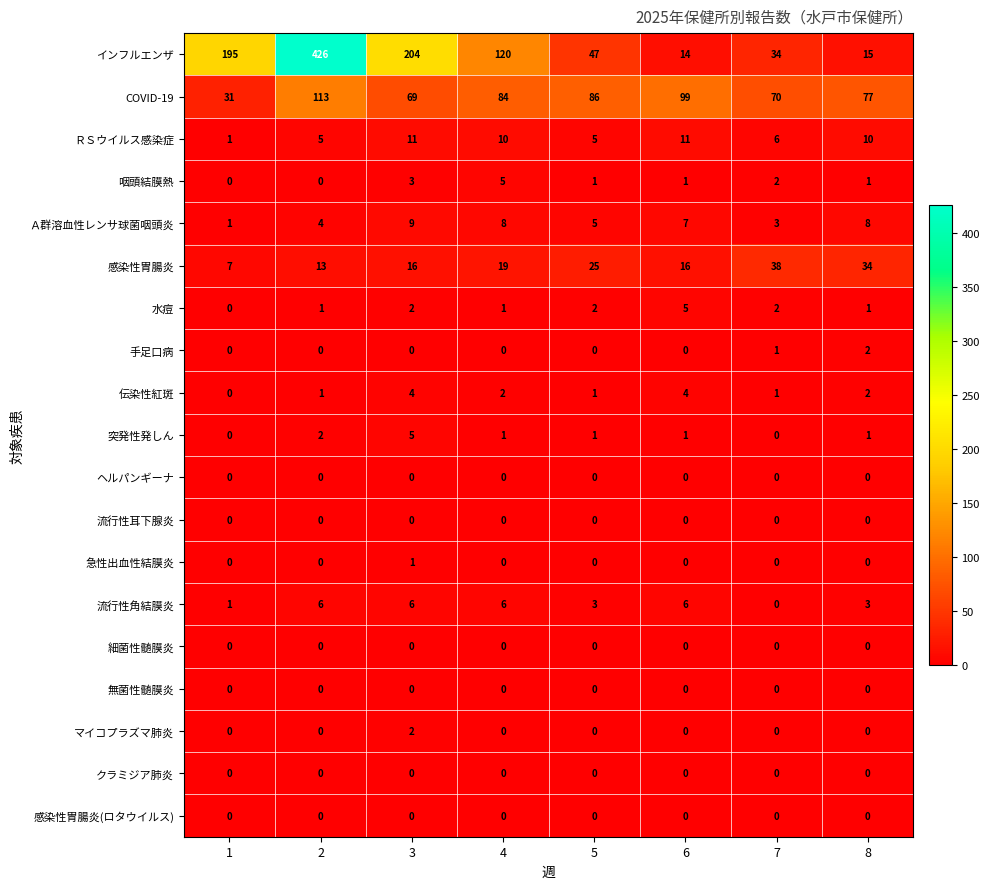

Rank the categories by インフルエンザ value from lowest to highest.

6, 8, 7, 5, 4, 1, 3, 2